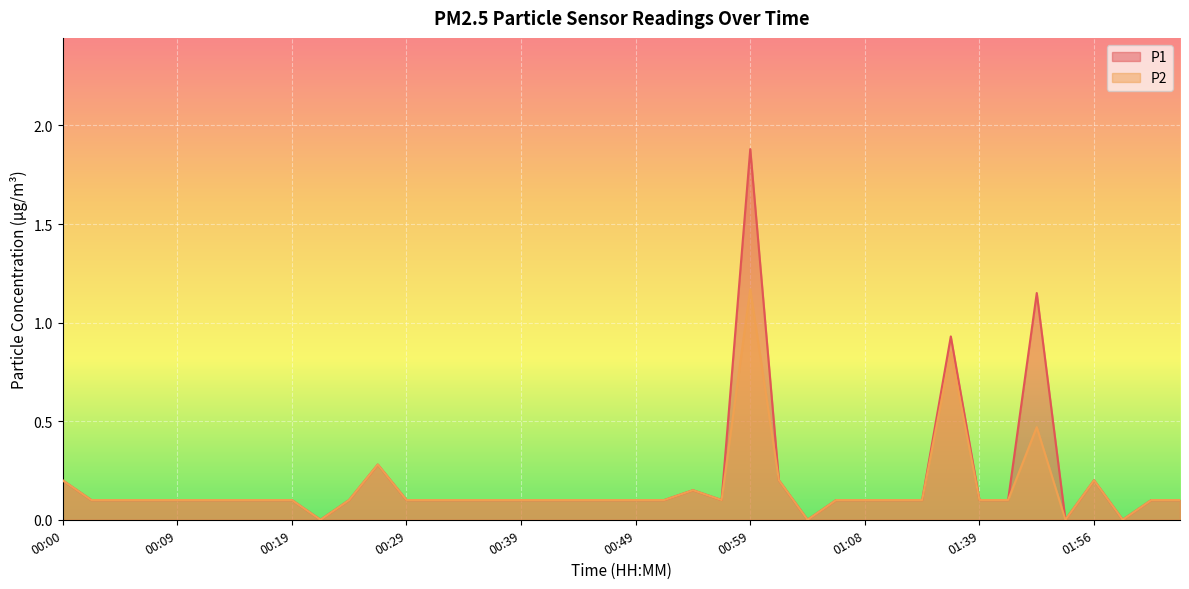

List the labels in order of P1 value, smallest first.

00:22, 01:04, 01:54, 02:01, 00:02, 00:05, 00:07, 00:09, 00:12, 00:14, 00:17, 00:19, 00:24, 00:29, 00:31, 00:34, 00:36, 00:39, 00:41, 00:43, 00:46, 00:49, 00:51, 00:56, 01:06, 01:08, 01:14, 01:16, 01:39, 01:46, 02:04, 02:06, 00:54, 00:00, 01:01, 01:56, 00:26, 01:19, 01:51, 00:59